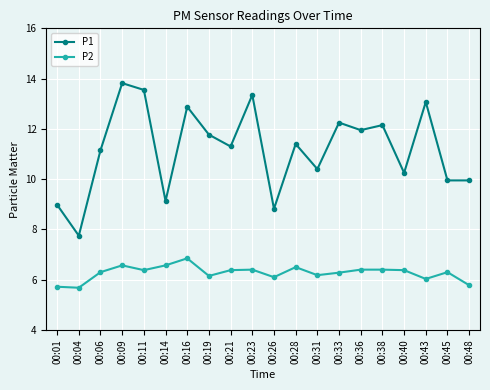

What is the average value of the P1 series?

11.2